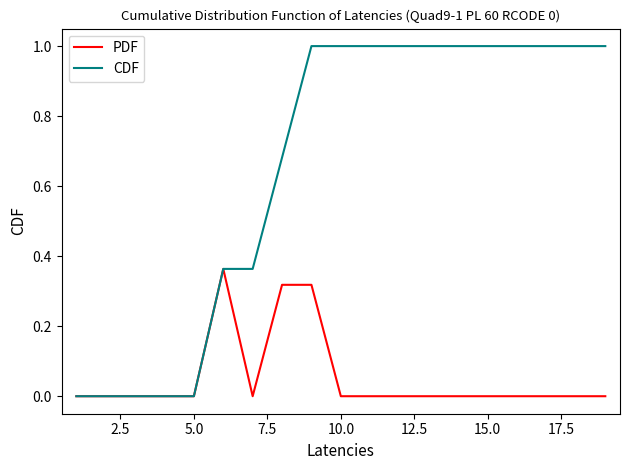

Which series has the largest total across all categories?

CDF